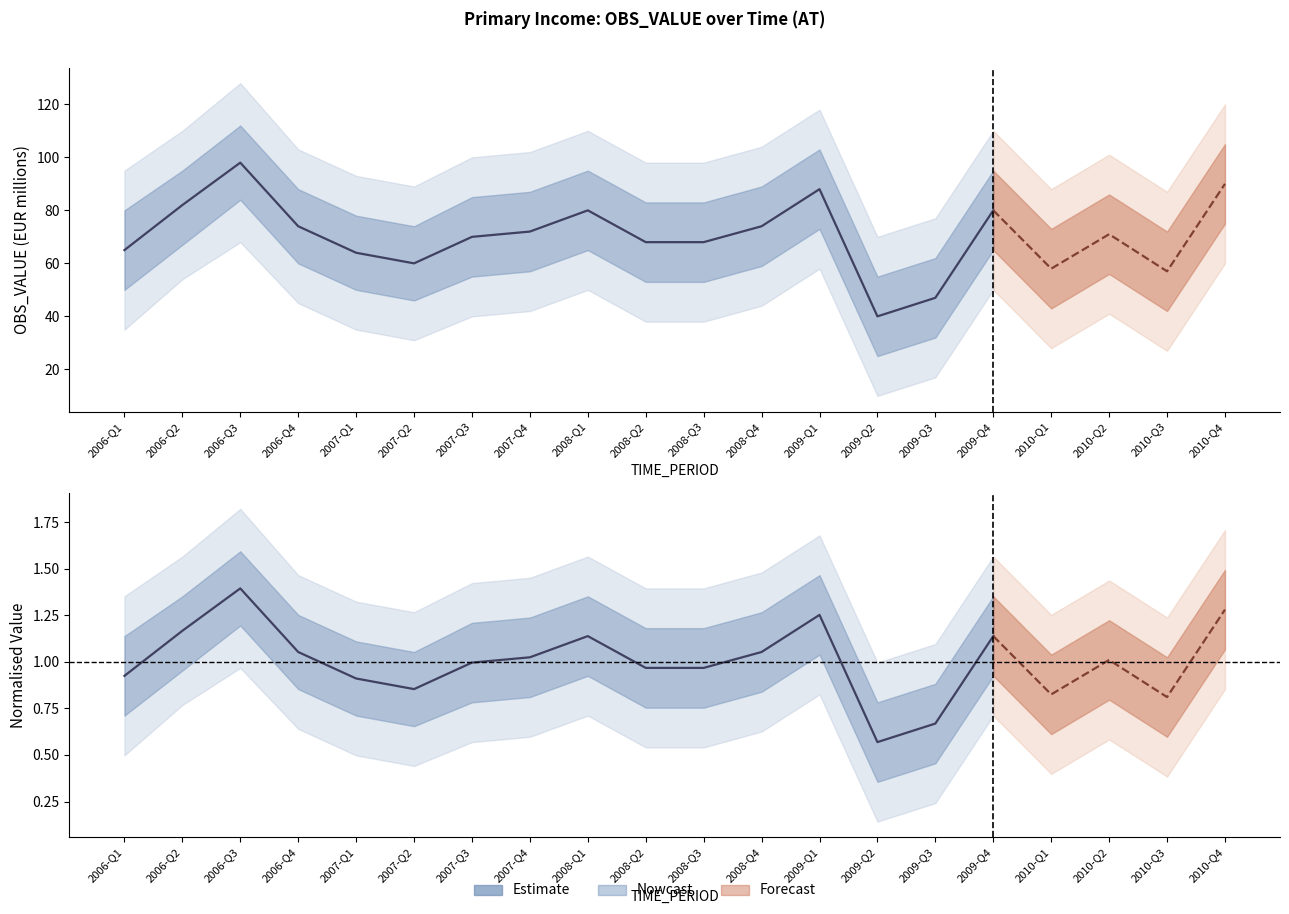

Which category has the lowest value in the OBS_VALUE_upper series?

2009-Q2